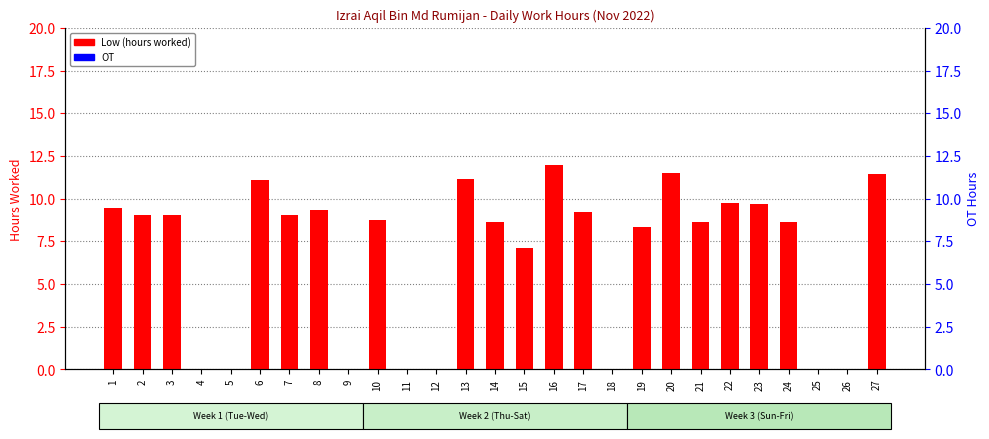

Reading left to right, transcribe all the data shown in this chart.

Low (hours worked): 9.5	9.0	9.0	0.0	0.0	11.1	9.0	9.3	0.0	8.7	0.0	0.0	11.2	8.6	7.1	12.0	9.2	0.0	8.4	11.5	8.7	9.8	9.7	8.6	0.0	0.0	11.4
OT: 0.0	0.0	0.0	0.0	0.0	0.0	0.0	0.0	0.0	0.0	0.0	0.0	0.0	0.0	0.0	0.0	0.0	0.0	0.0	0.0	0.0	0.0	0.0	0.0	0.0	0.0	0.0